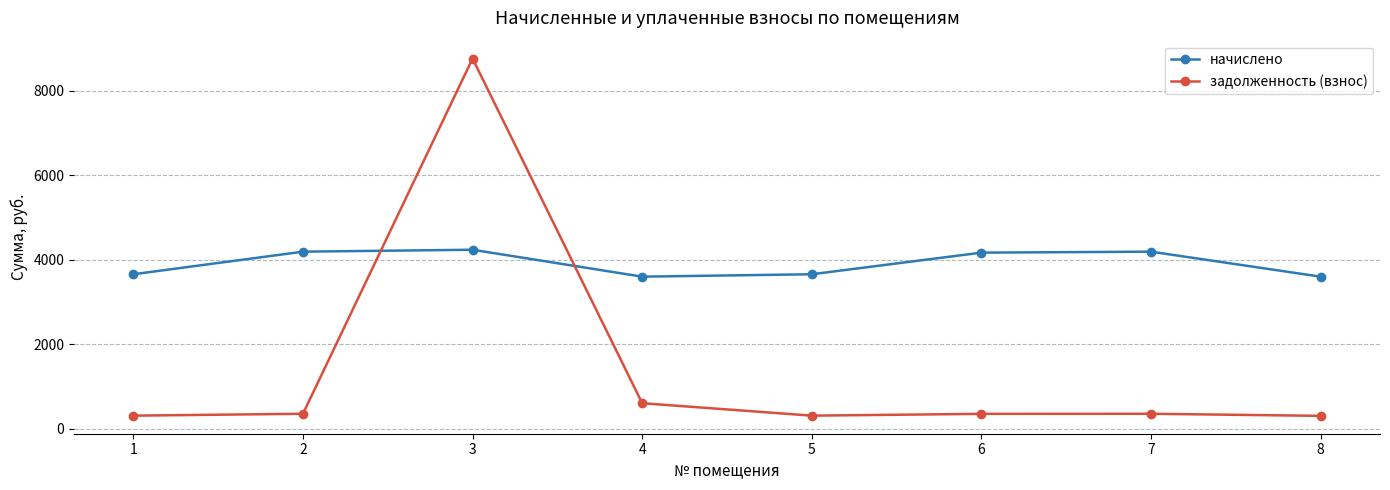

What is the value of the задолженность (взнос) point at the 1st from the left?

304.6